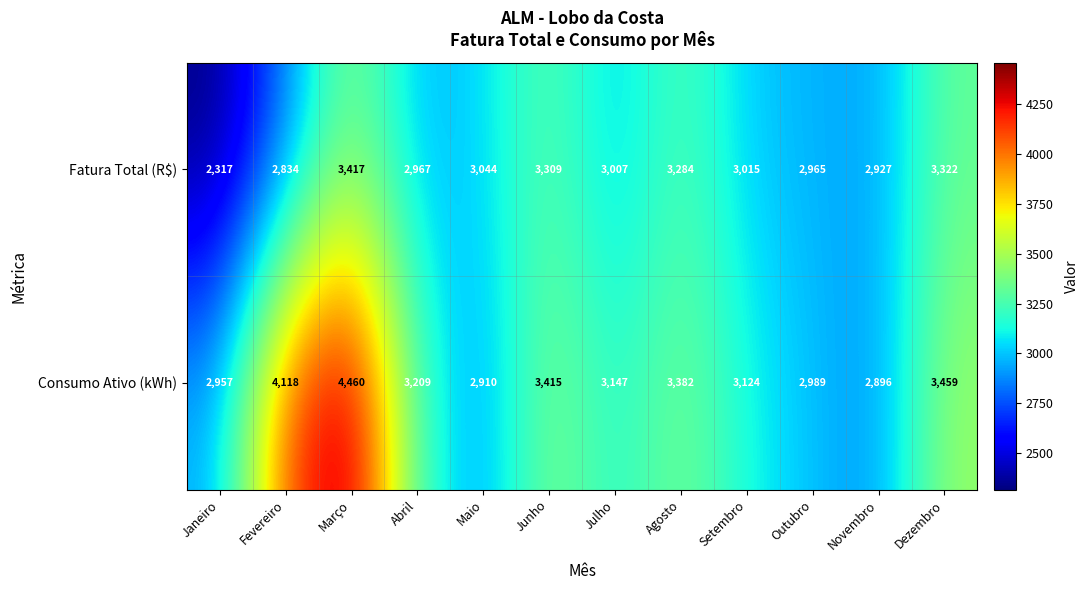

Rank the series at Fevereiro from highest to lowest value.

Consumo Ativo (kWh), Fatura Total (R$)